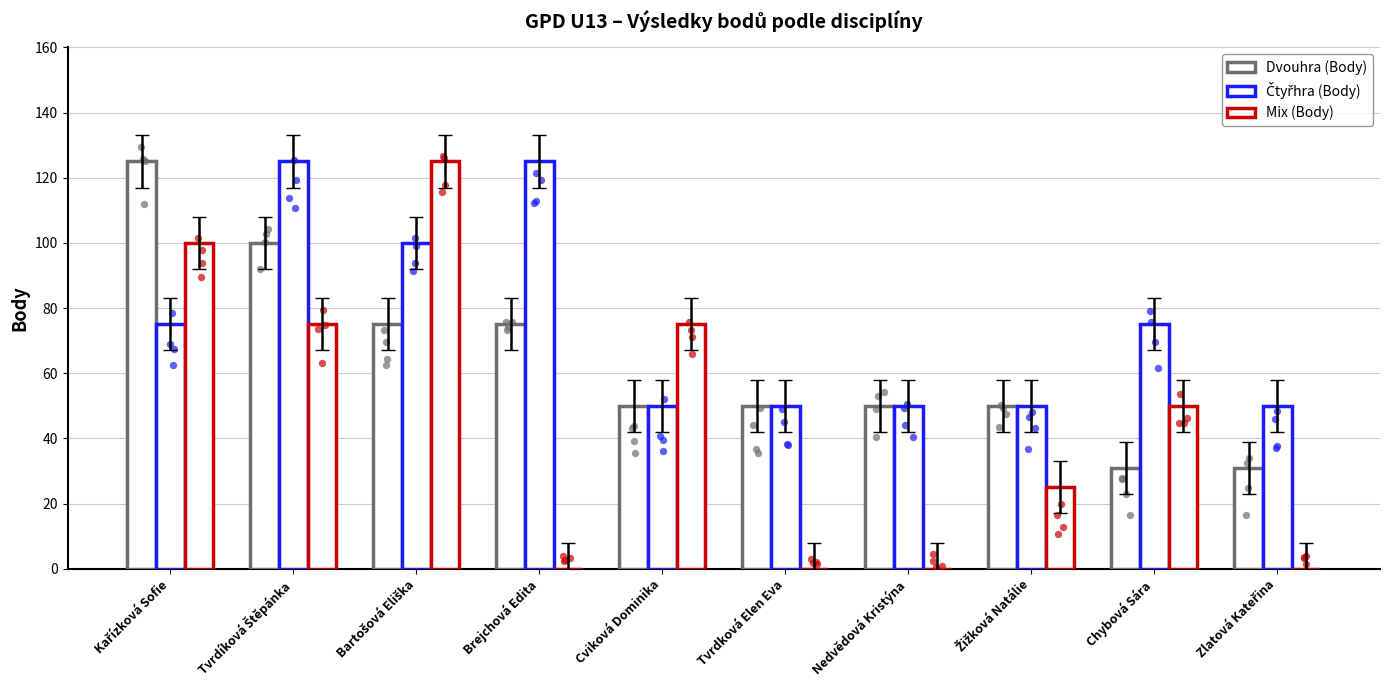

Which series contains the highest Y value?

Dvouhra (Body)